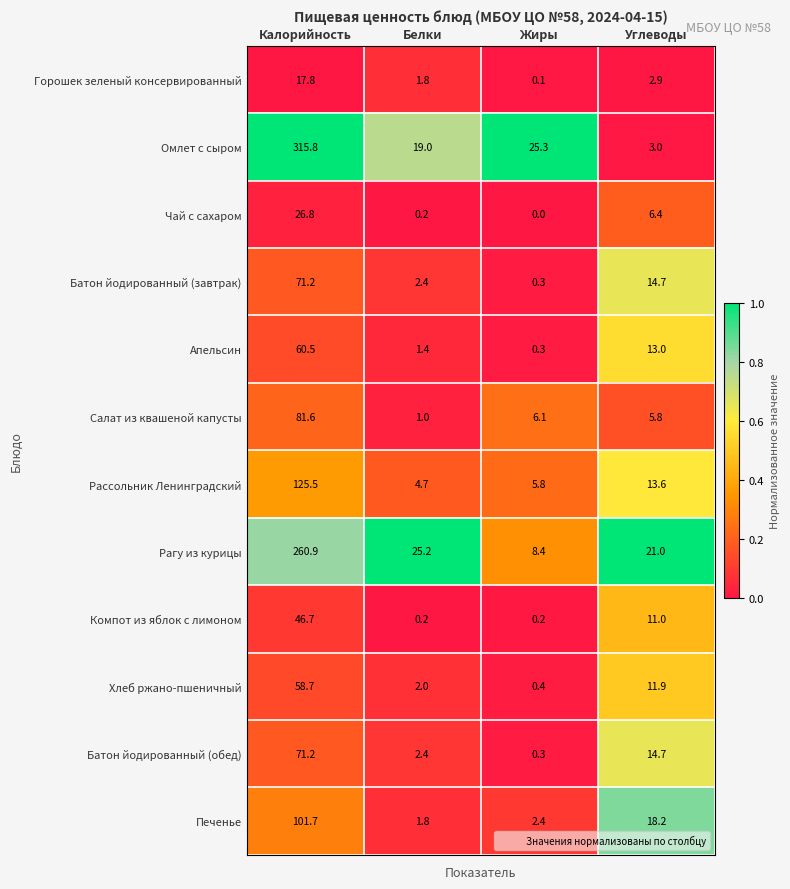

What is the spread (max minus min) of values at Углеводы?

18.1